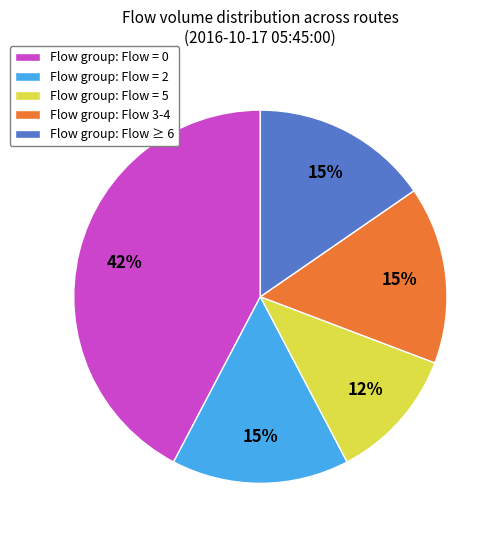

How many slices are in this pie chart?

5